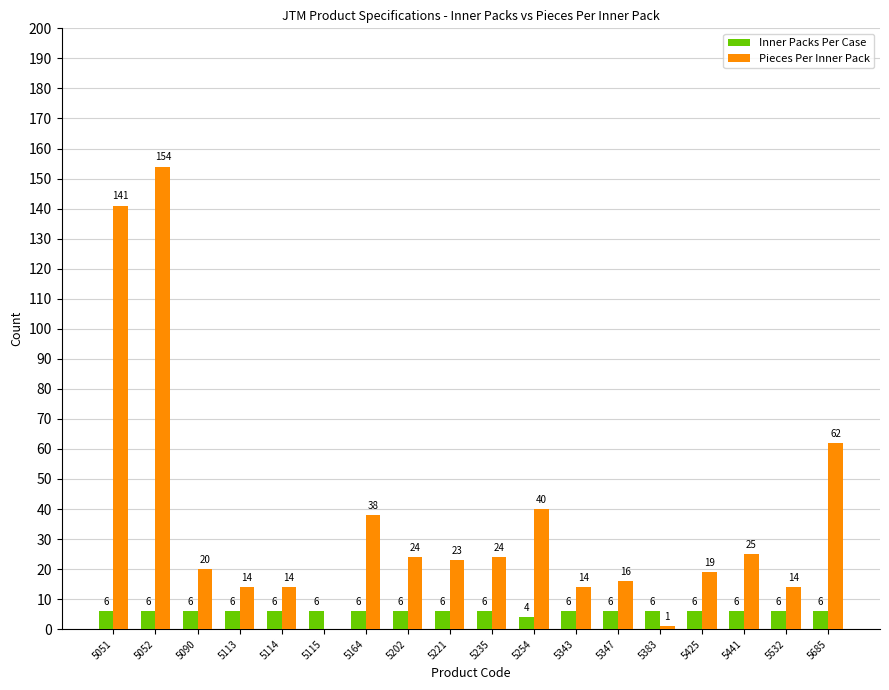

The Pieces Per Inner Pack series shows 0 at 5115. True or false?

True